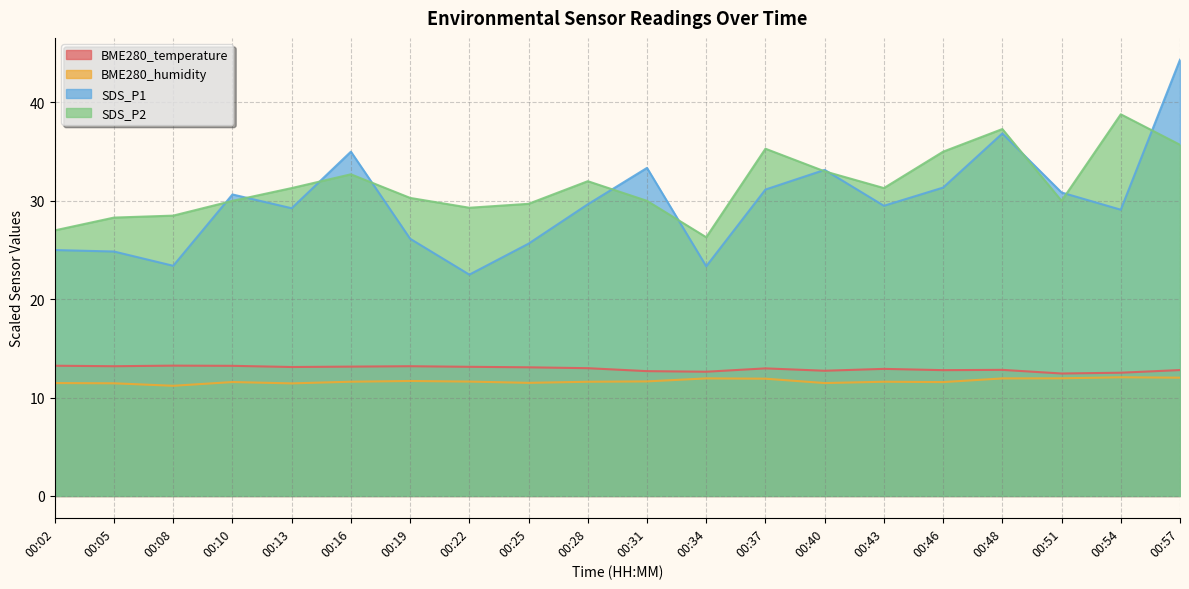

At which category is the sum across all series the highest?

00:57